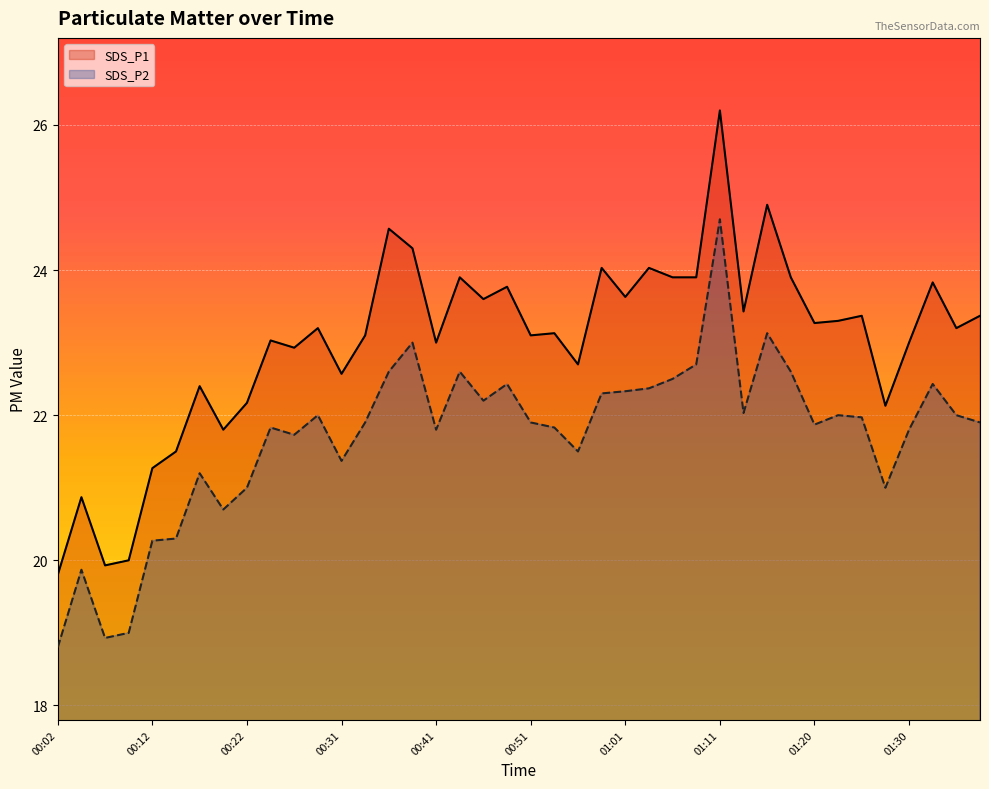

What is the difference between the maximum and second lowest values in the SDS_P1 series?

6.3